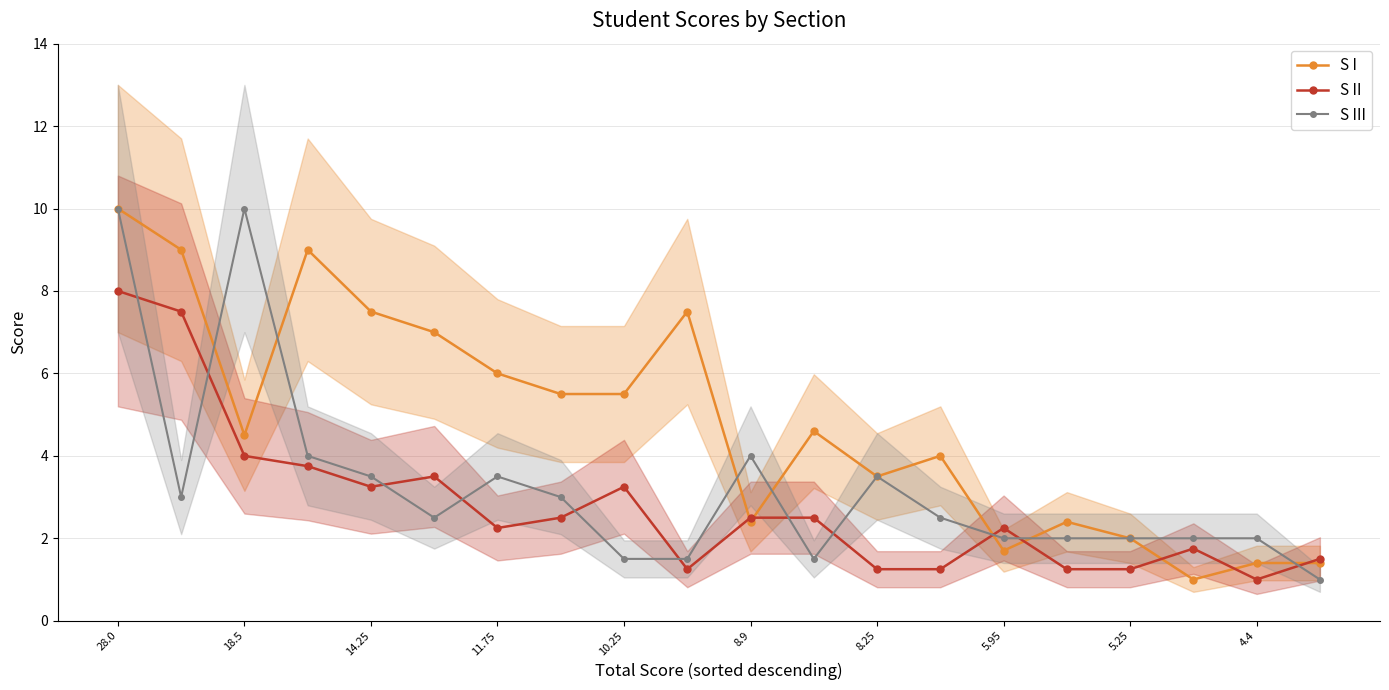

How many lines are shown in the chart?

3